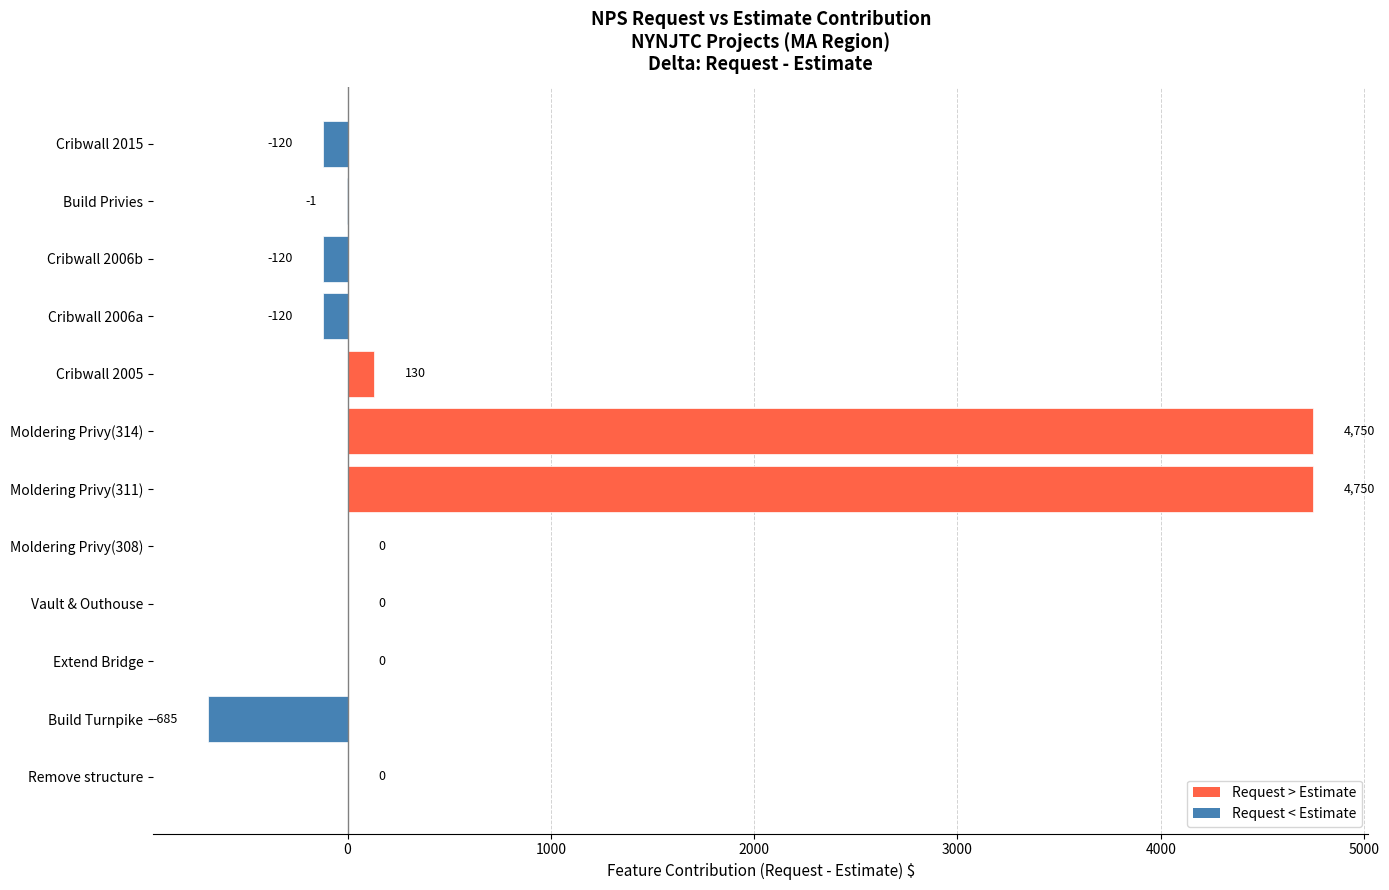

What is the greatest value displayed?

4750.1